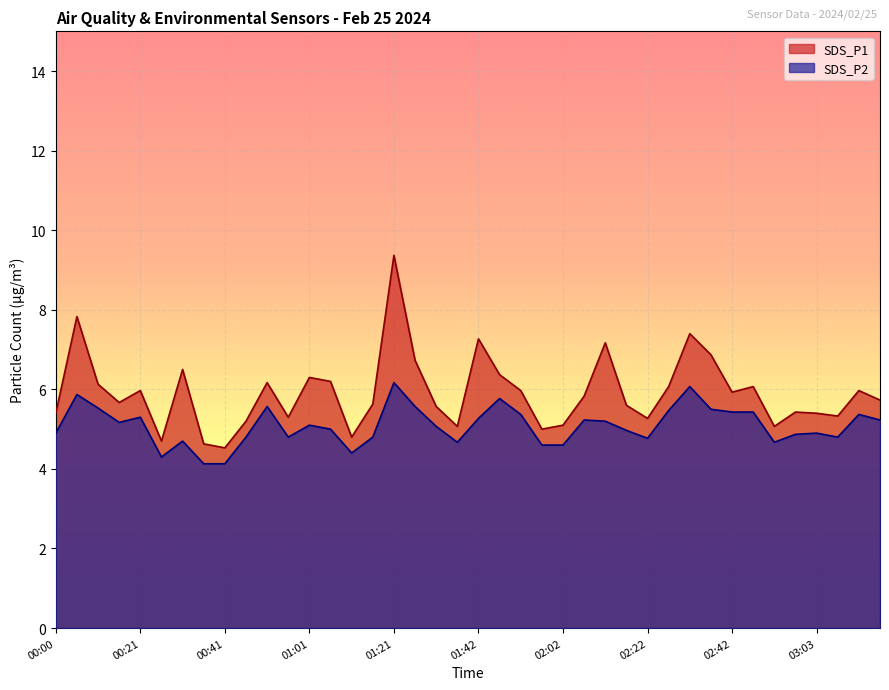

Which series has the largest total across all categories?

SDS_P1